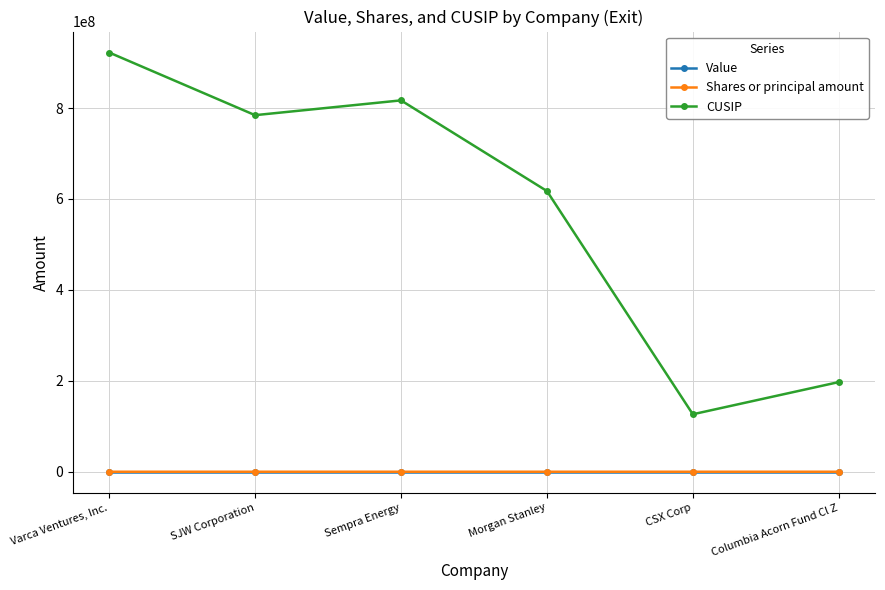

Is this an area chart (filled region under the line)?

No